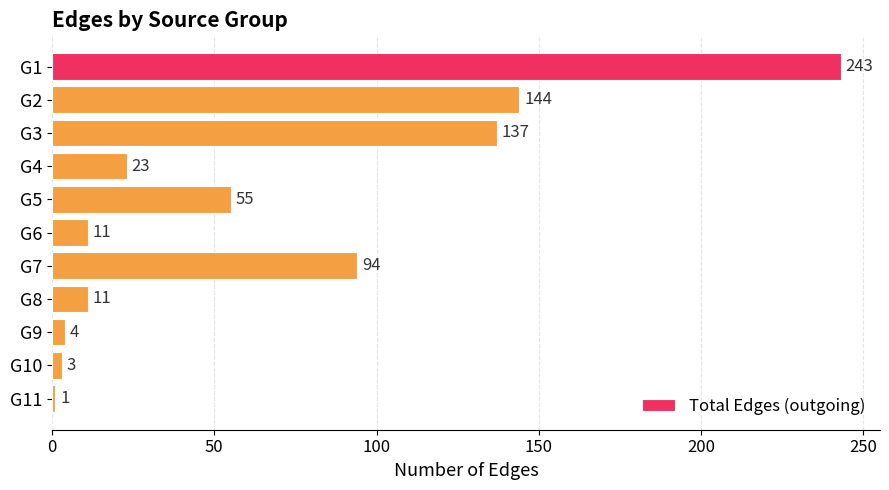

Is it true that the value at G4 is 6?

False